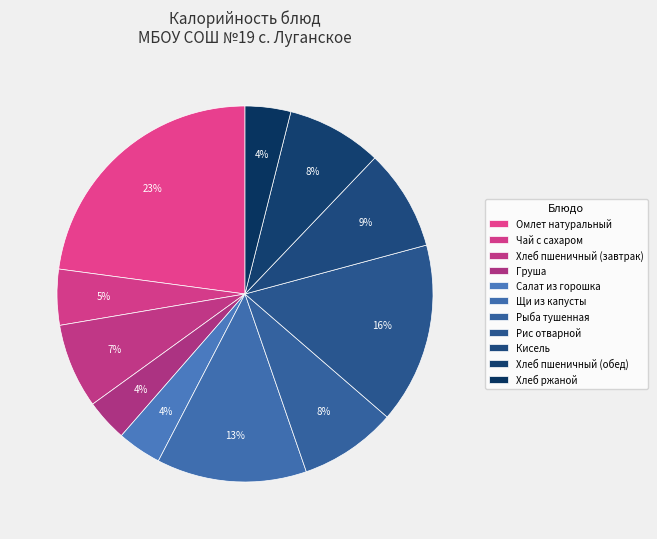

To the nearest percent, what is the average slice percentage?

9%